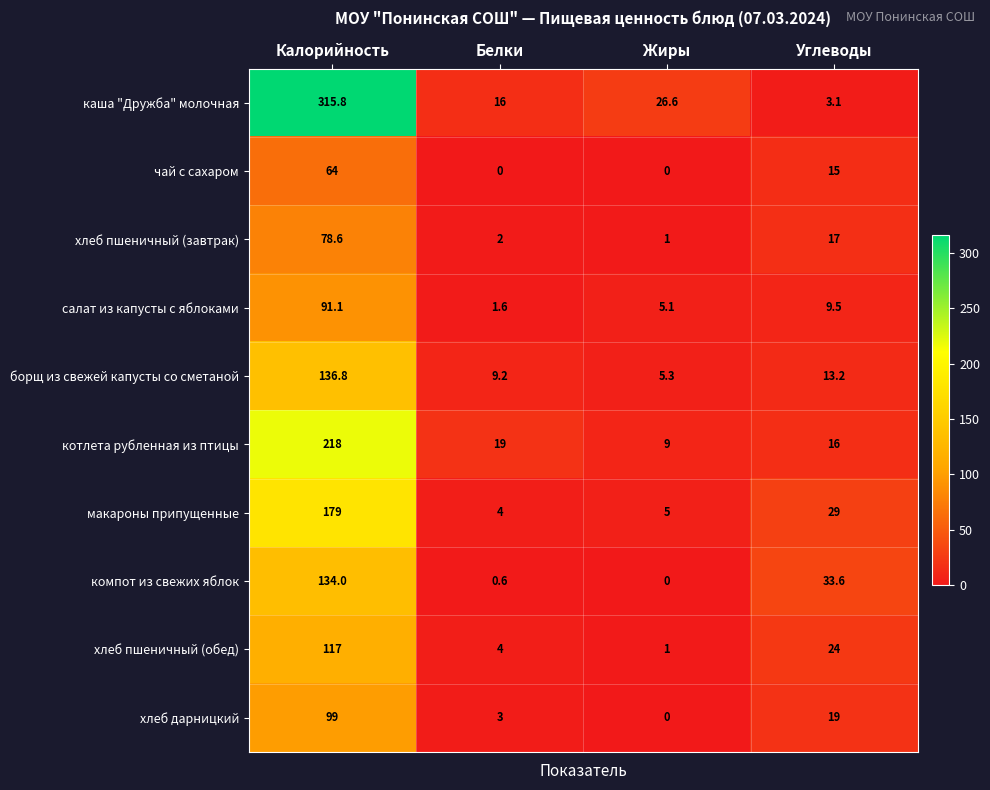

True or false: котлета рубленная из птицы has a value of 16.0 at Углеводы.

True